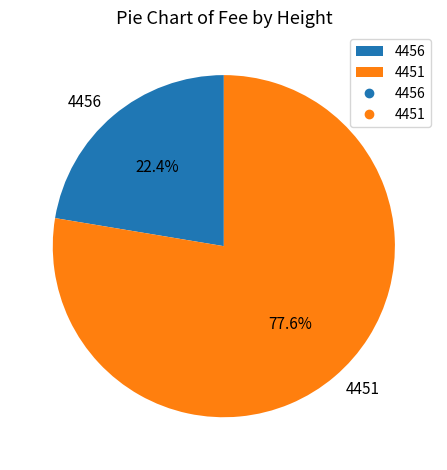

Which category has the biggest portion of the pie?

4451